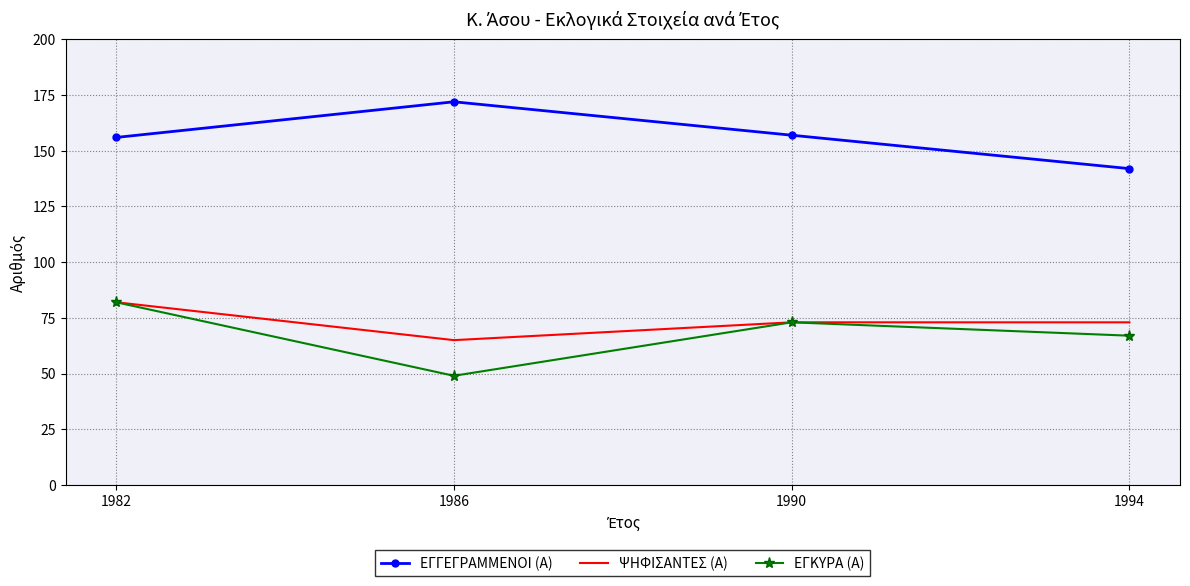

What is the minimum value shown in the chart?

49